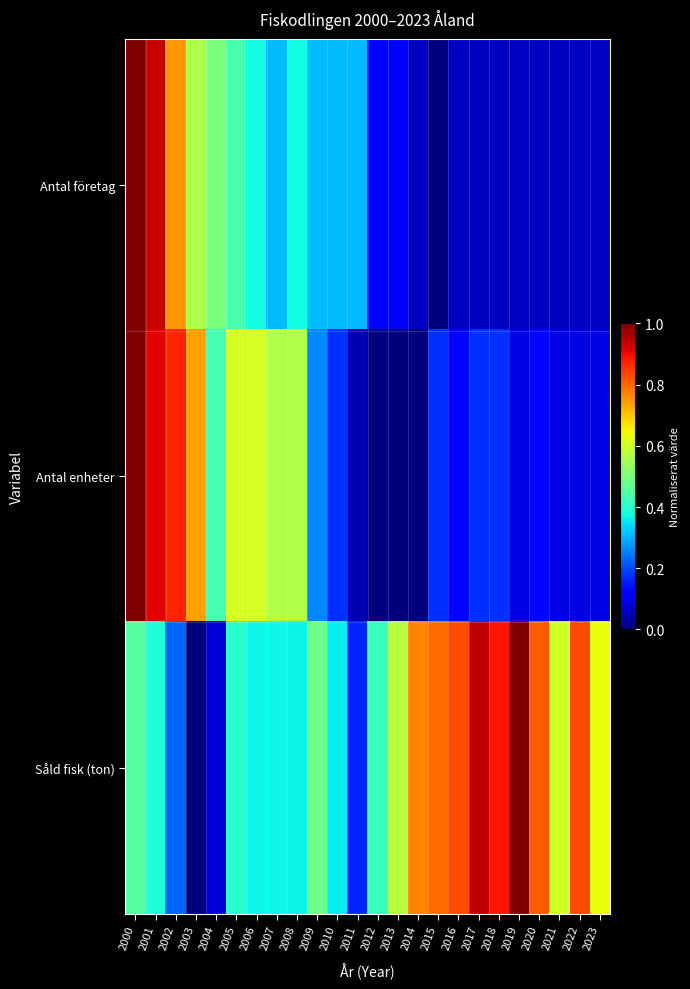

Rank the series by their average value, from highest to lowest.

Såld fisk (ton), Antal enheter, Antal företag